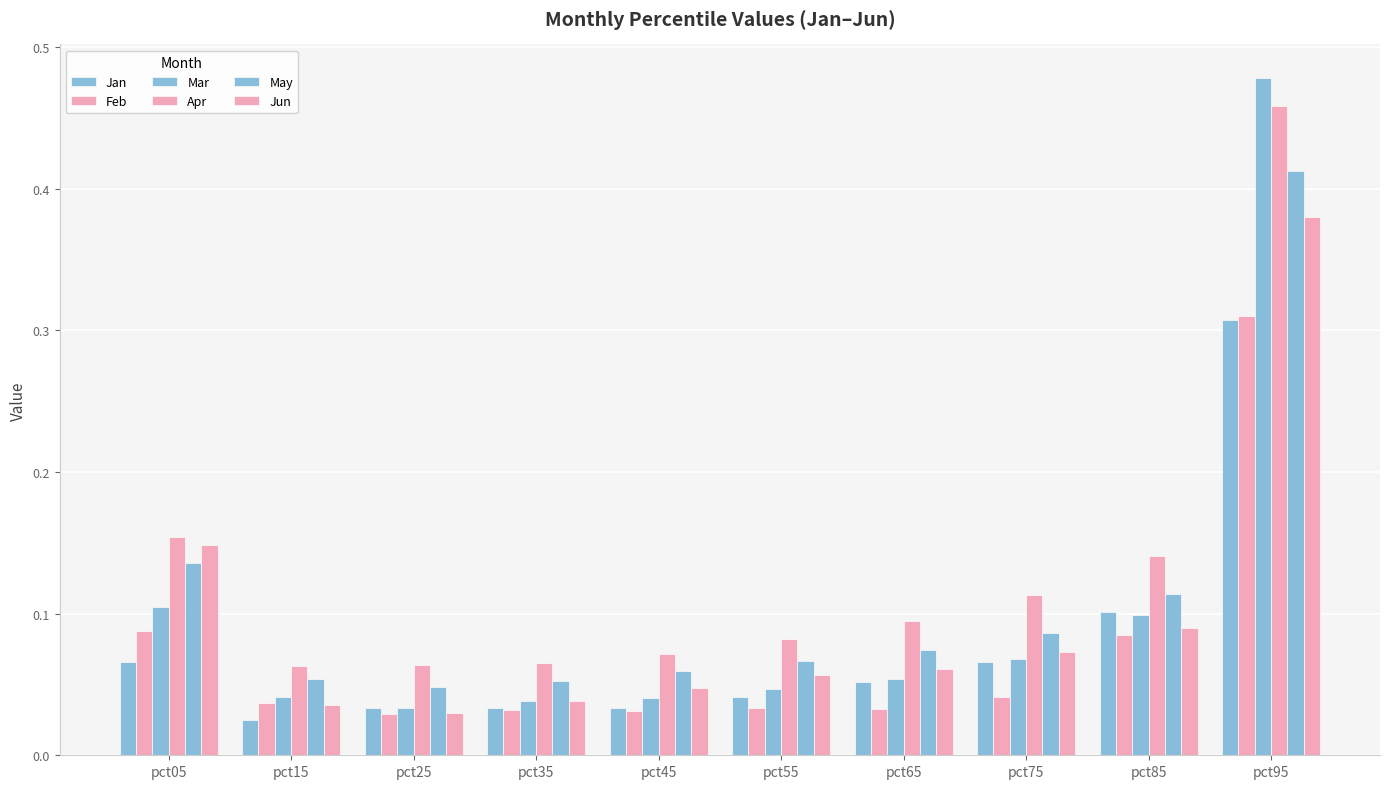

Are the bars horizontal?

No